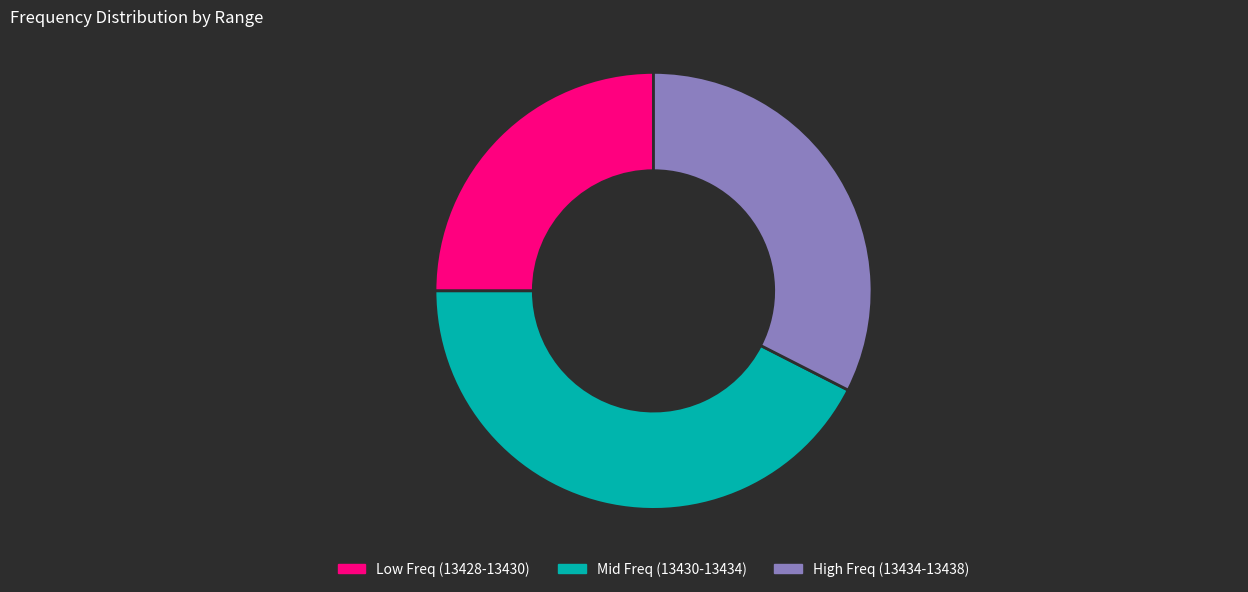

What is the ratio of the value at Low Freq (13428-13430) to the value at Mid Freq (13430-13434)?

0.6